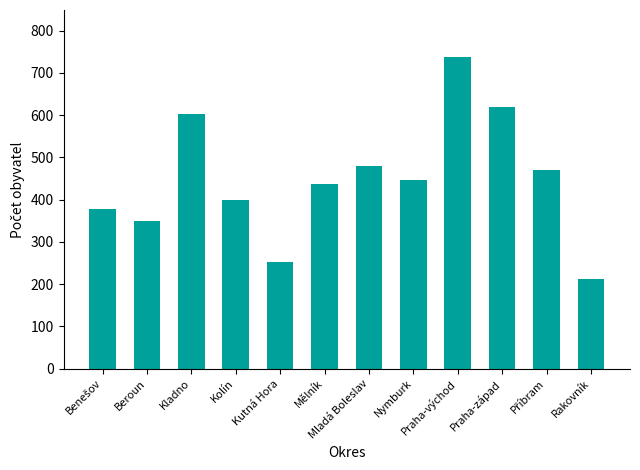

Where does the data first go above 446?

Kladno